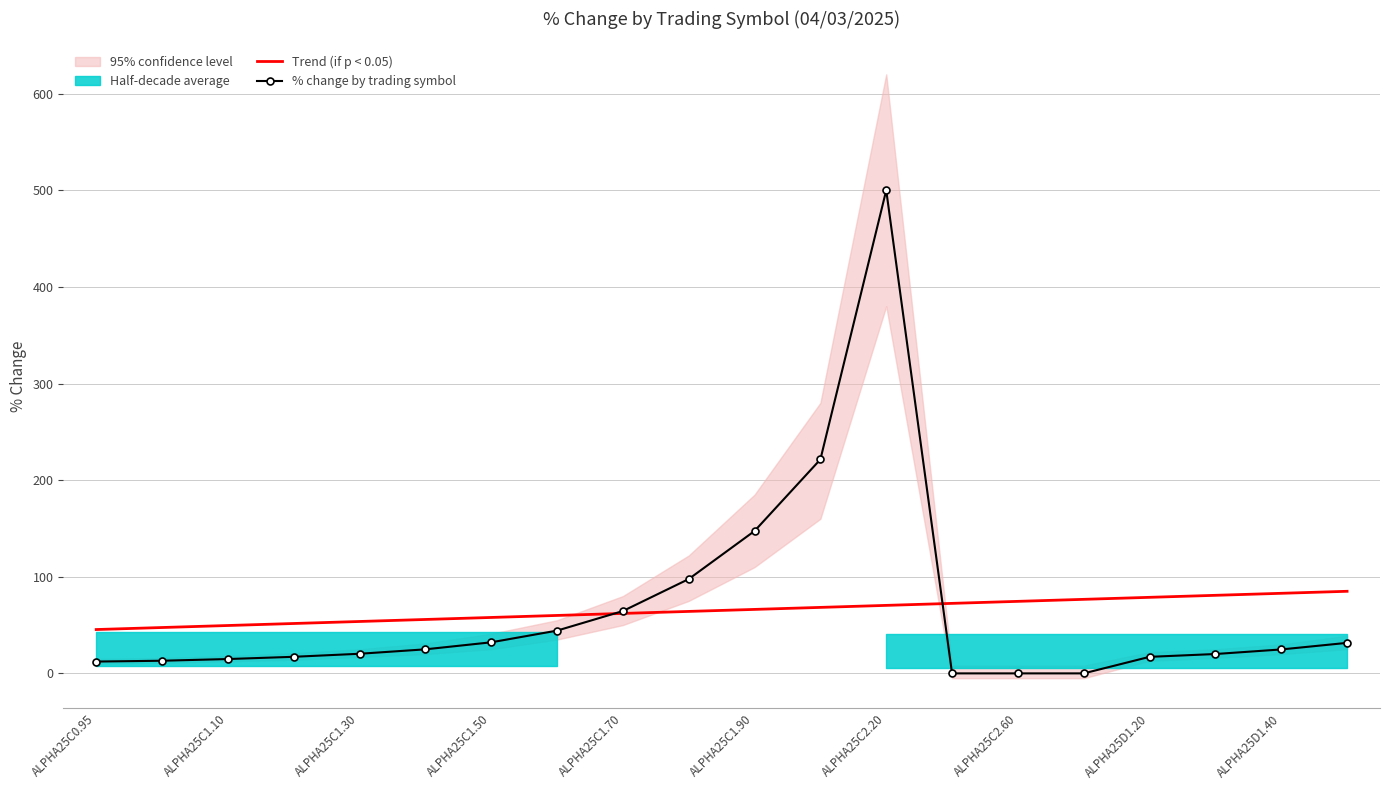

List the series in order of their overall mean, highest first.

% change by trading symbol, Trend (if p < 0.05)